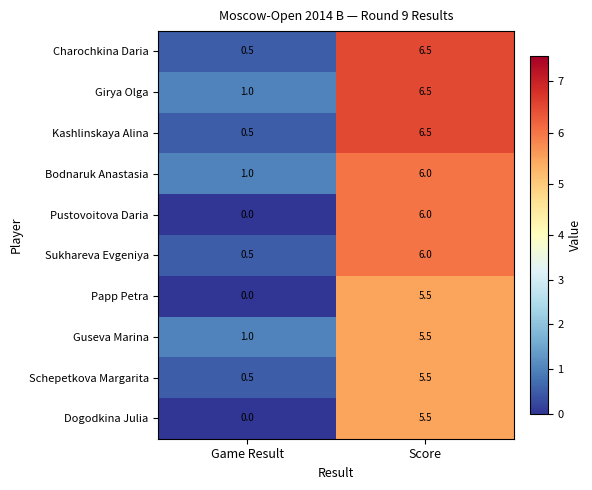

At which label does Kashlinskaya Alina reach its minimum?

Game Result